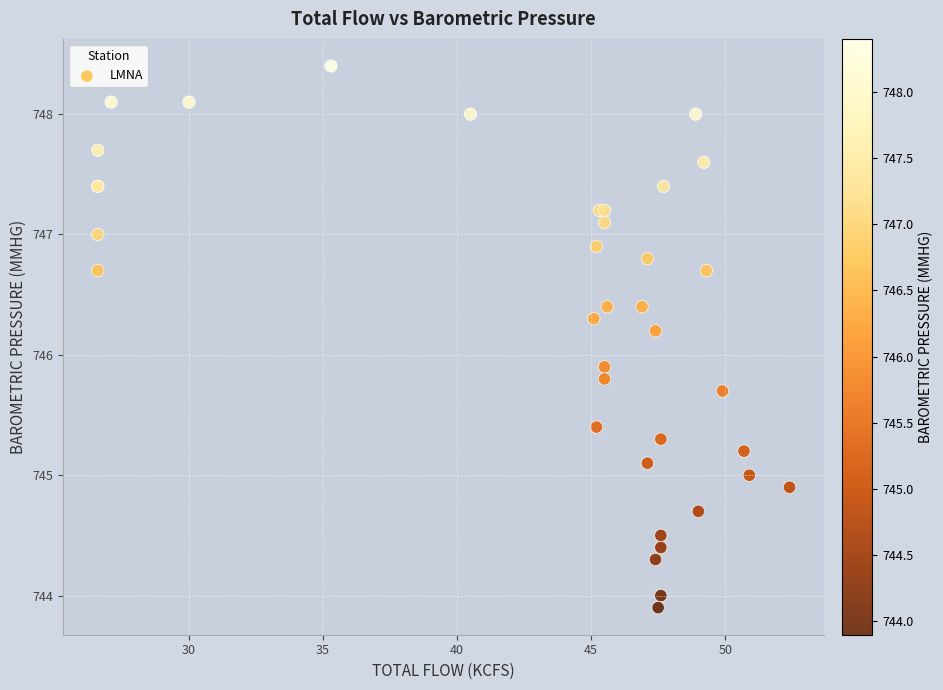

What Y value in the scatter plot is closest to 746?

745.9